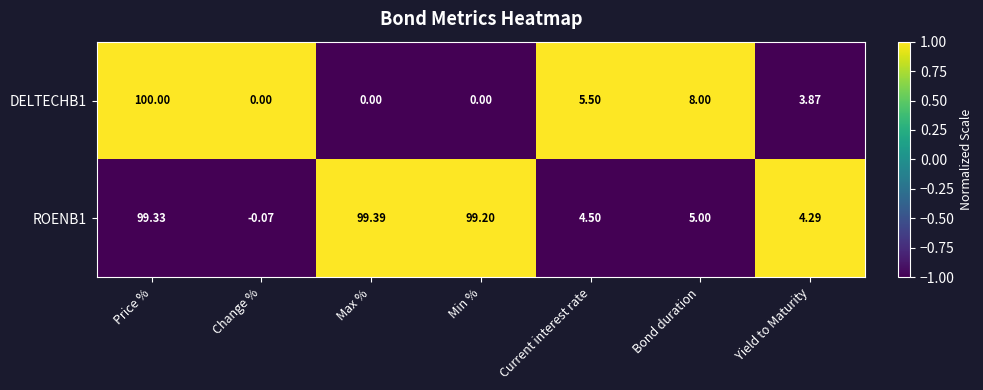

Which category has the lowest value across all series?

Change %